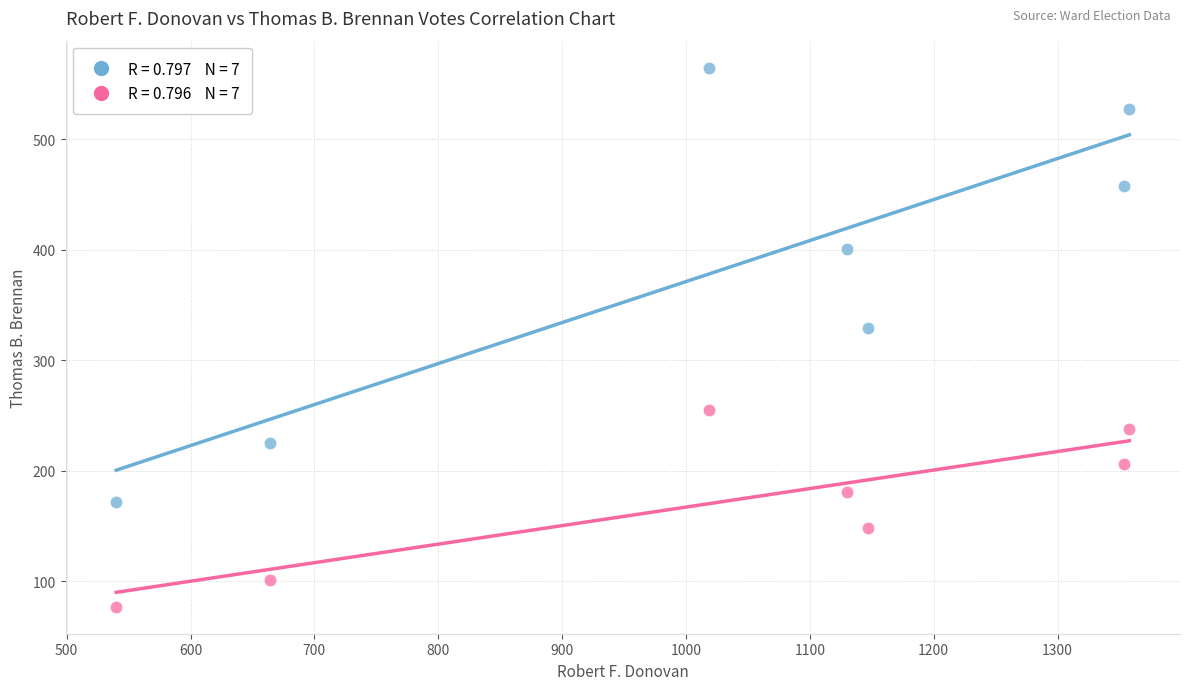

Across all data points, what is the range of Y values (max minus min)?

488